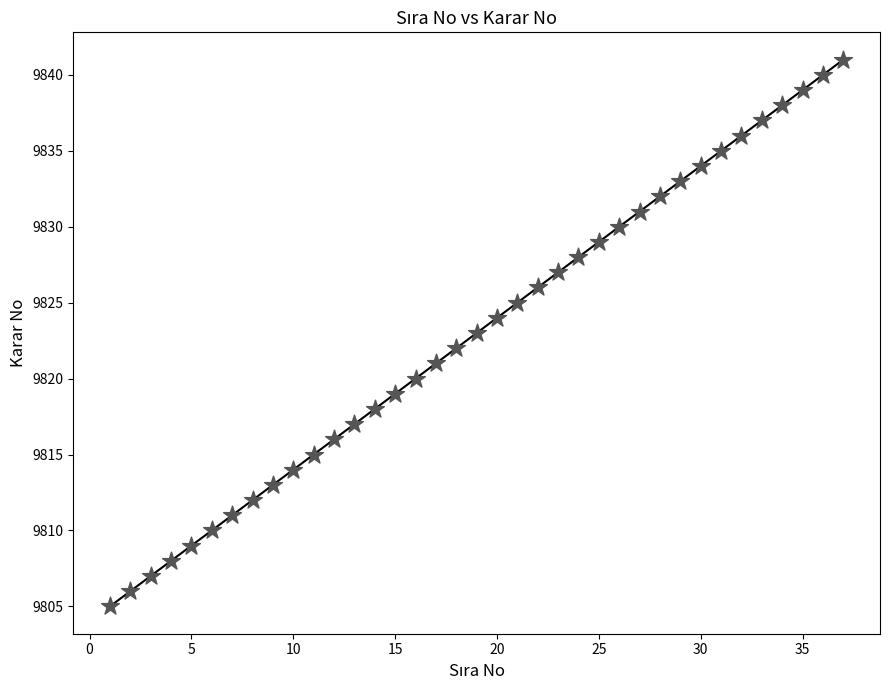

What is the range of X values (max minus min)?

36